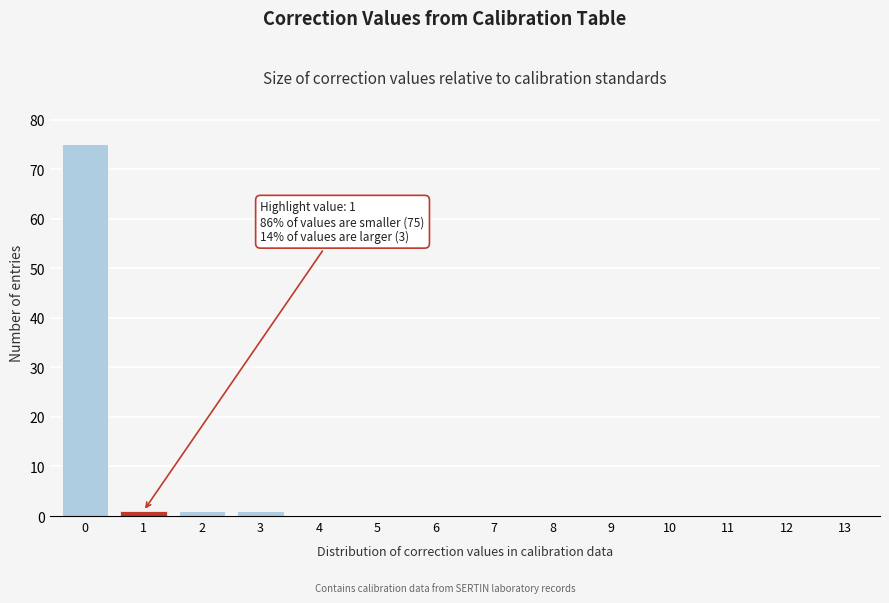

Reading right to left, what are all the values shown in this chart?

13=0	12=0	11=0	10=0	9=0	8=0	7=0	6=0	5=0	4=0	3=1	2=1	1=1	0=75